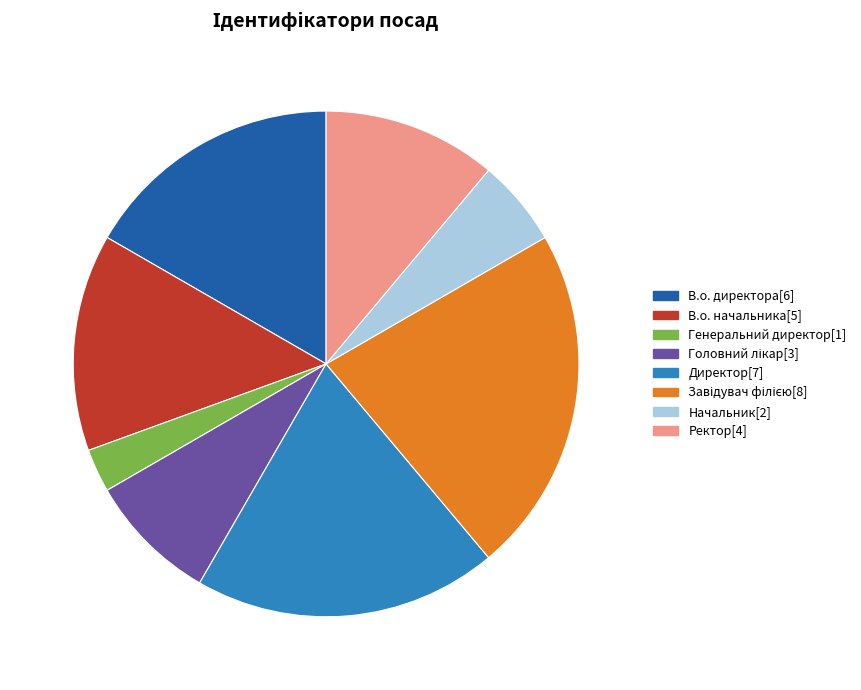

What is the ratio of the value at Ректор to the value at Директор?

0.6